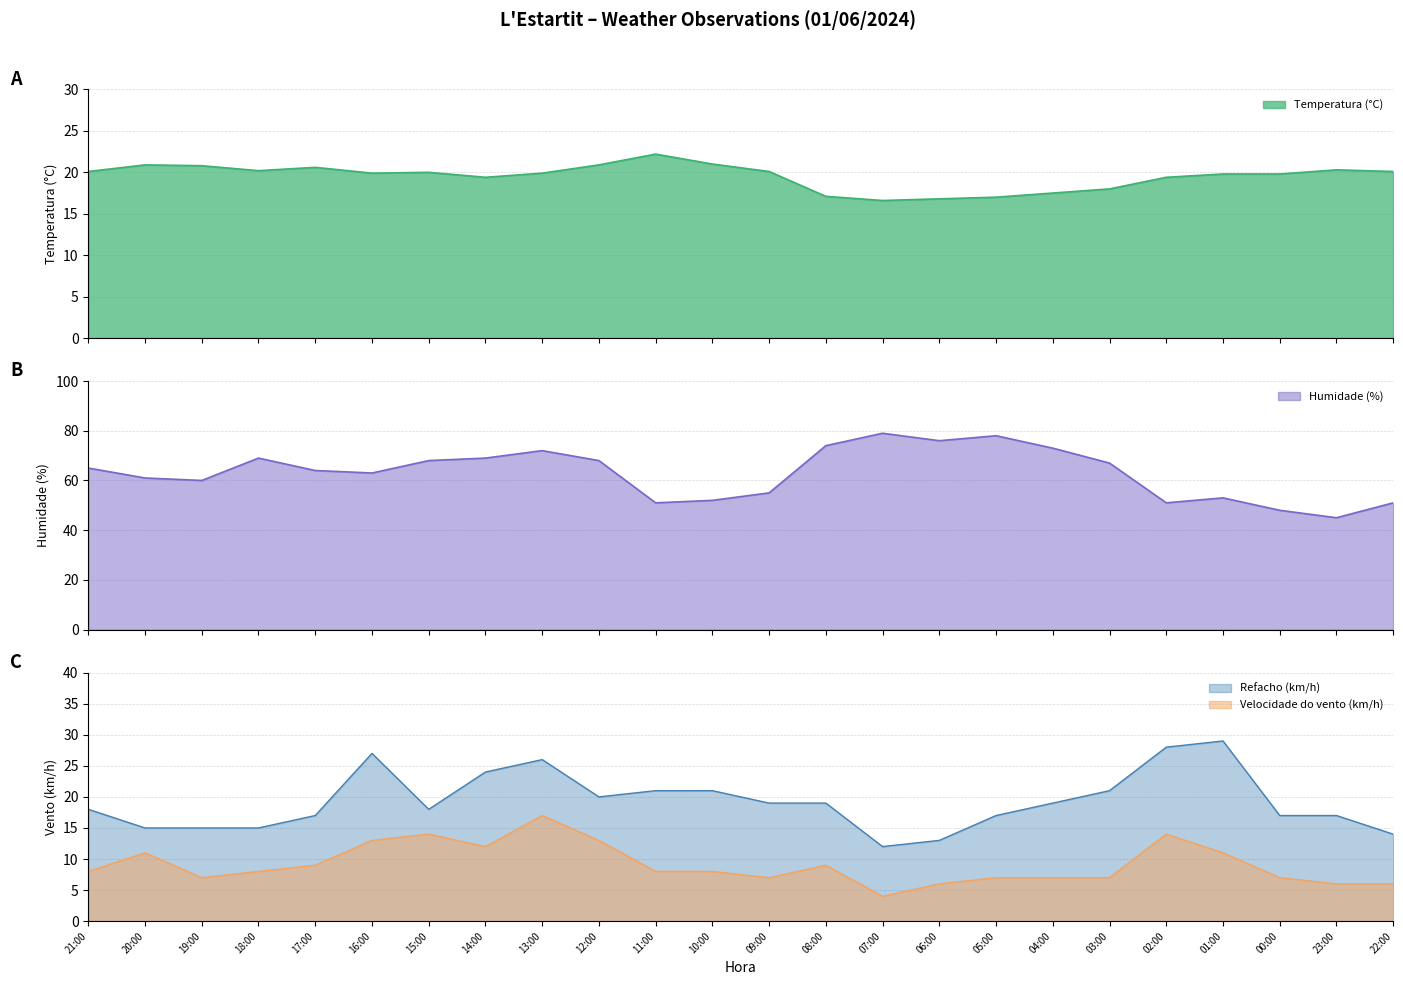

What is the sum of all Humidade (%) values?

1512